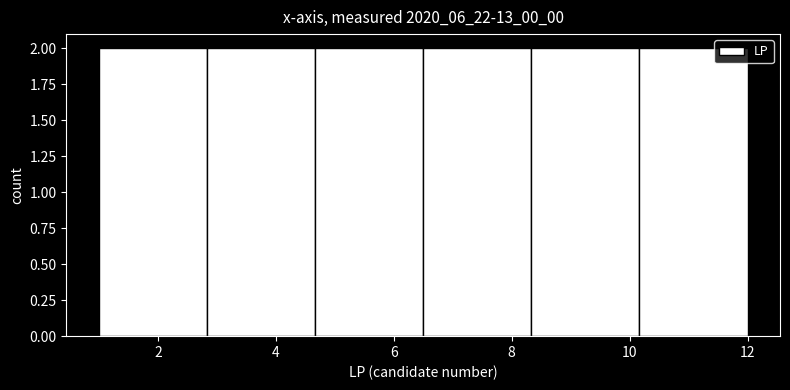

Reading left to right, transcribe this chart: for each bar, give the range it covers on the x-axis and its height. Neither the bar edges nor the heights are printed on the chart, so give them approximately, as read against the axes.

1.0 to 2.8: 2
2.8 to 4.6: 2
4.6 to 6.6: 2
6.6 to 8.4: 2
8.4 to 10.2: 2
10.2 to 12.0: 2